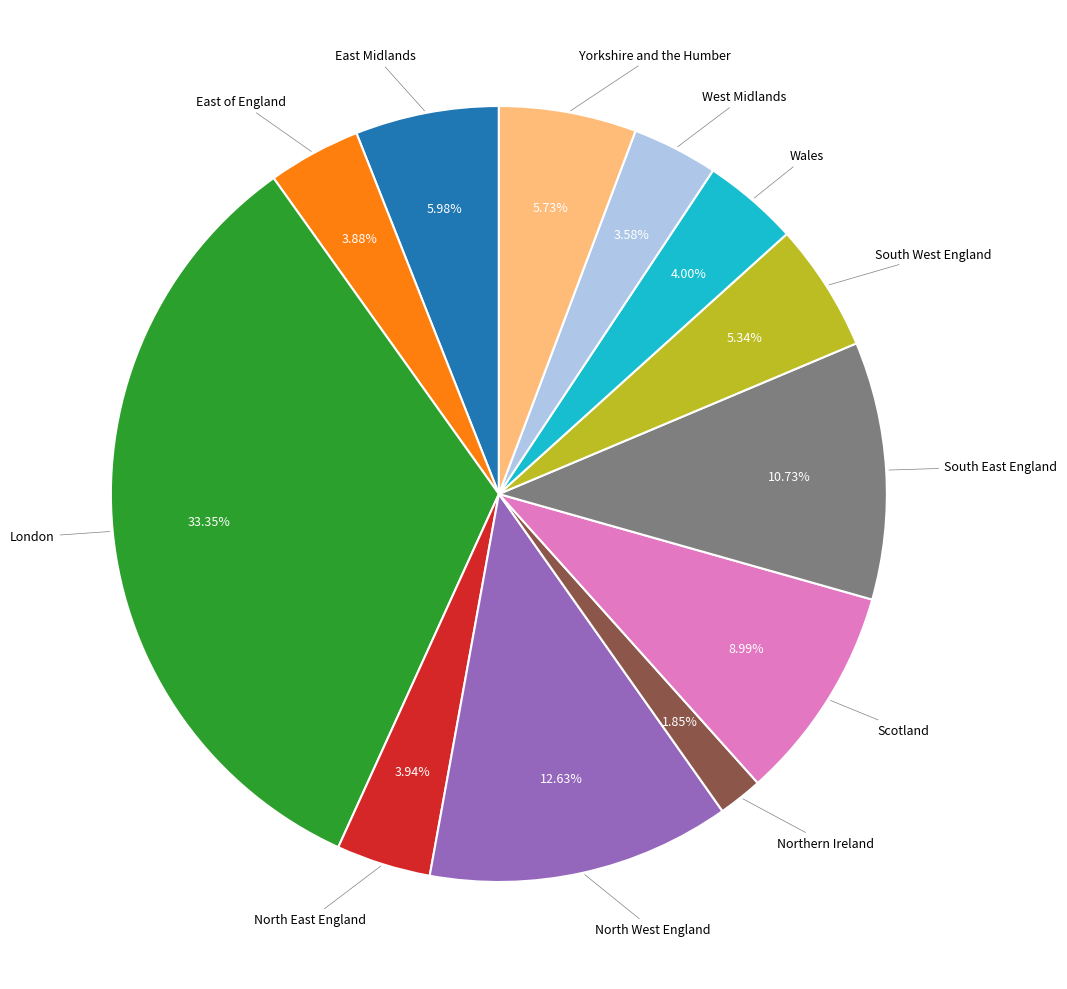

How many slices are in this pie chart?

12